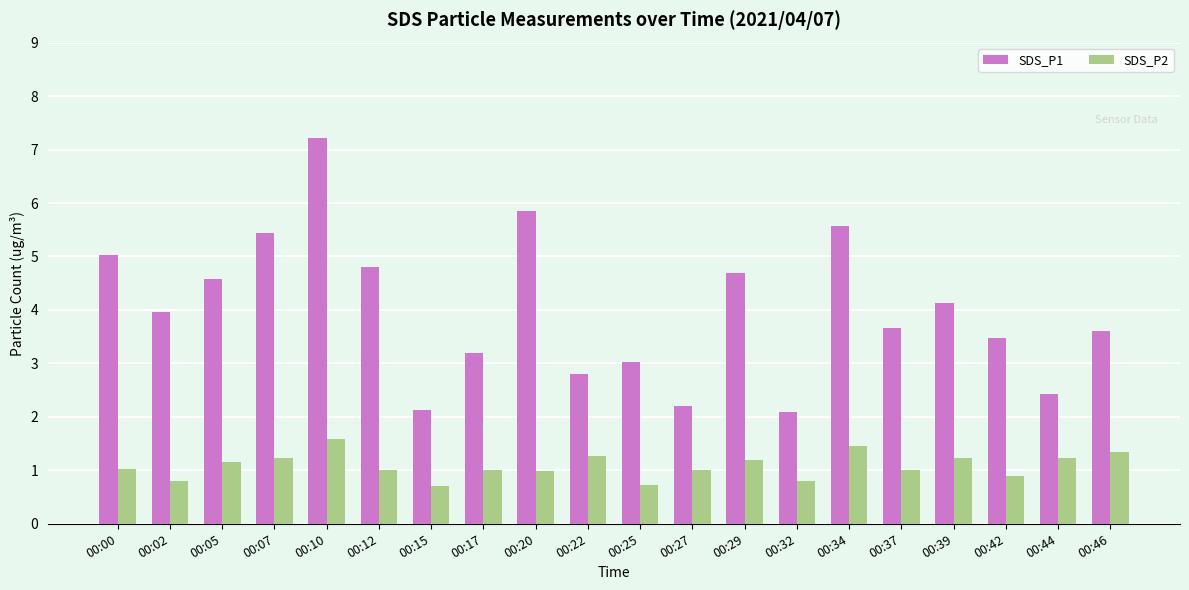

What is the difference between the second highest and second lowest values in the SDS_P2 series?

0.7